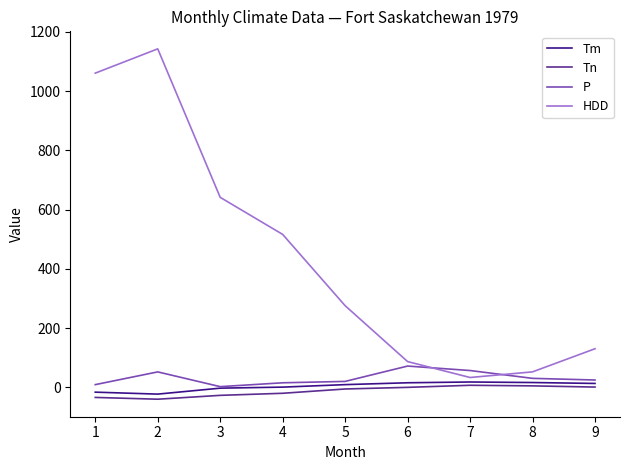

Which series has the largest total across all categories?

HDD